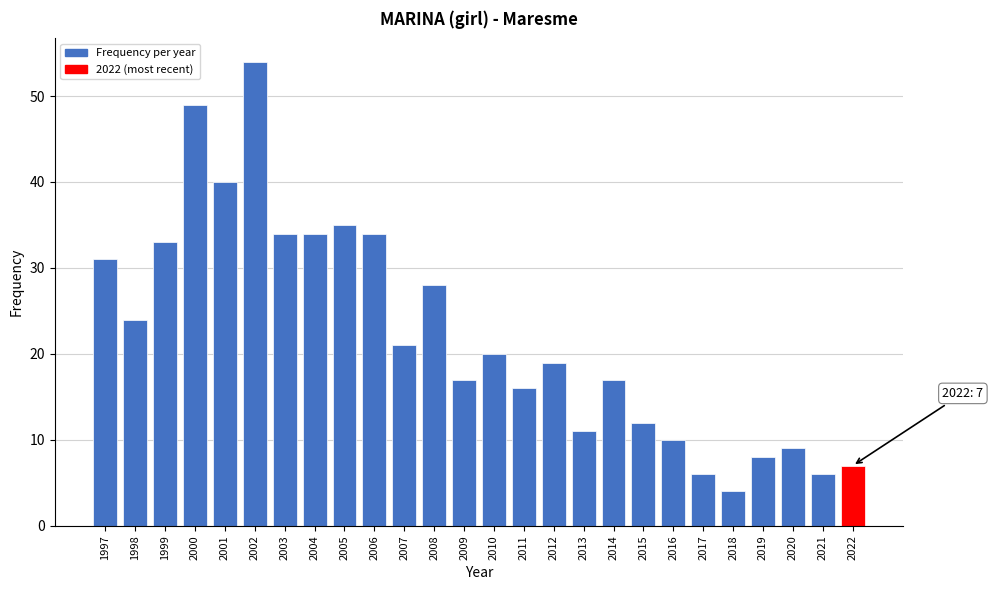

Reading left to right, list all the values displayed in this chart.

31	24	33	49	40	54	34	34	35	34	21	28	17	20	16	19	11	17	12	10	6	4	8	9	6	7